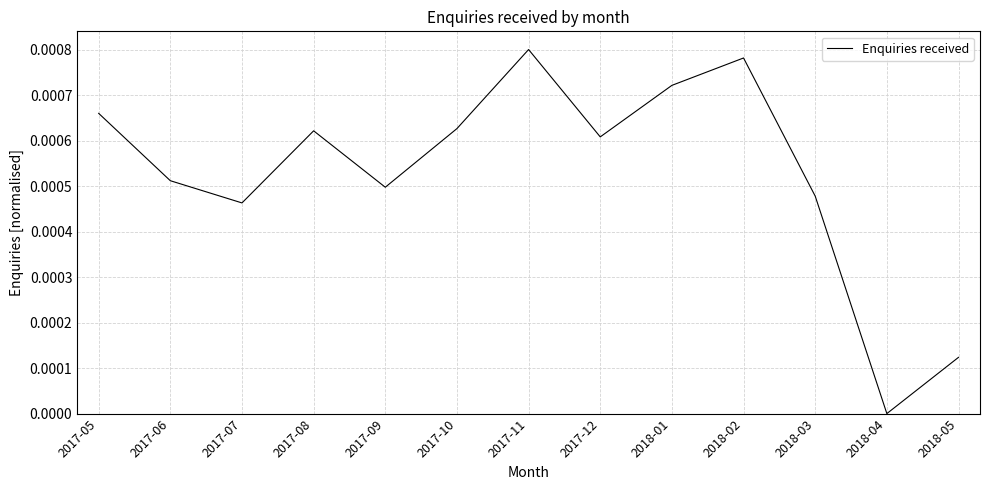

True or false: there are more than 2 points higher than both neighbors.

True